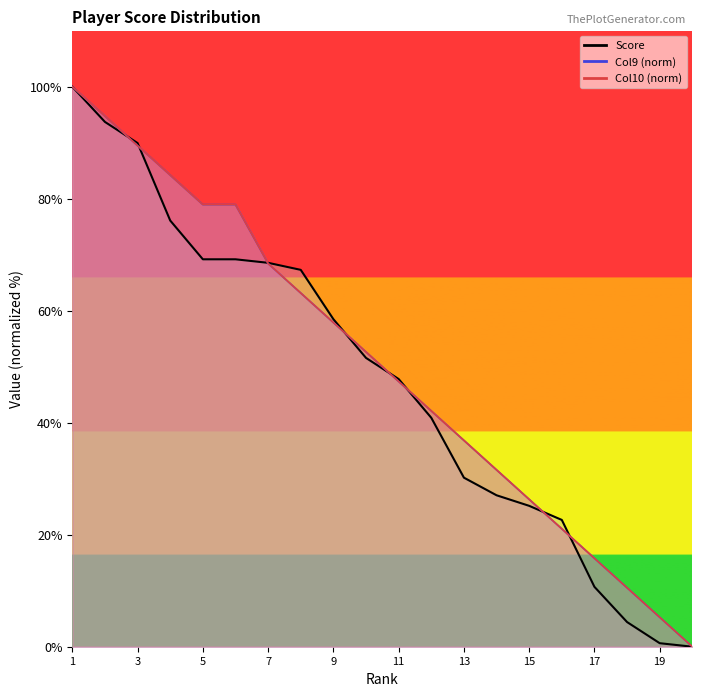

How many distinct data groups are displayed?

3